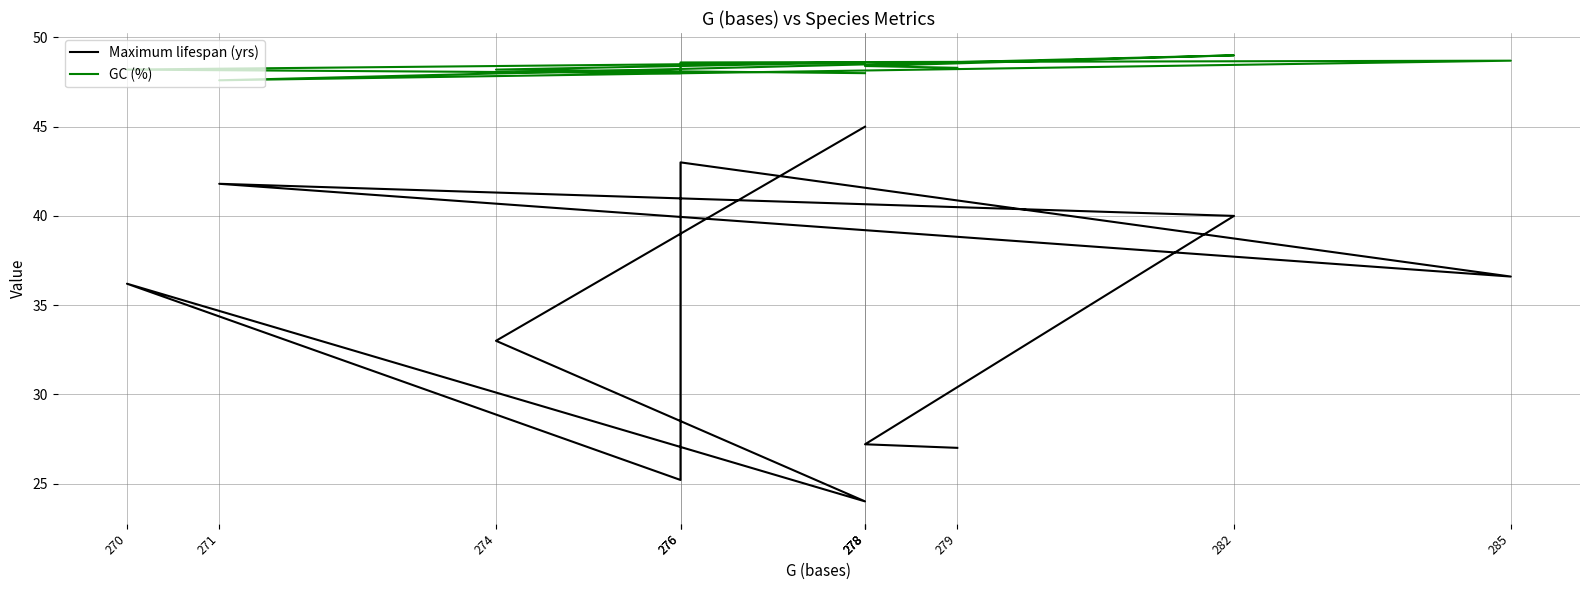

Reading left to right, what are all the values shown in this chart?

Maximum lifespan (yrs): 27.0	27.2	40.0	41.8	36.6	43.0	25.2	36.2	24.0	33.0	45.0
GC (%): 48.3	48.4	49.0	47.6	48.7	48.6	48.0	48.2	48.6	48.2	48.0